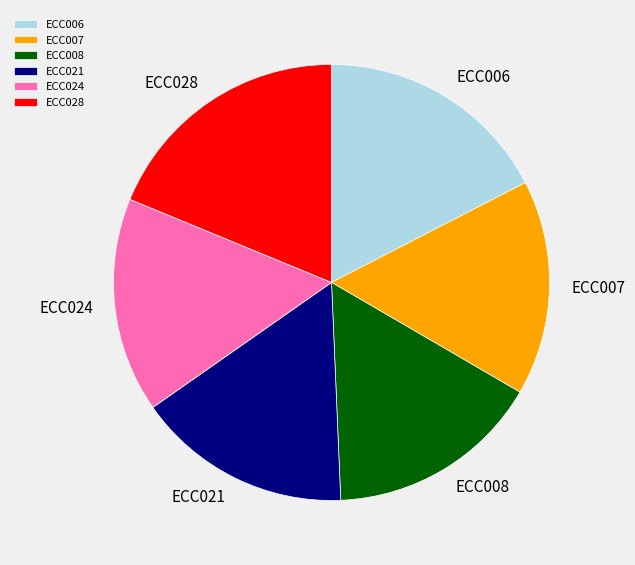

Is there a majority slice in this chart?

No